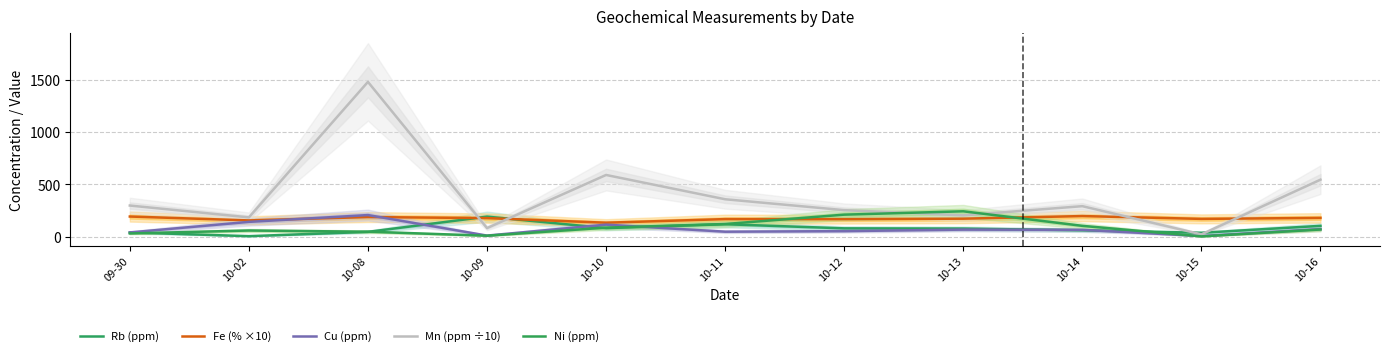

Reading left to right, extract all data points from this chart.

Rb (ppm): 09-30=42.3	10-02=6.6	10-08=47.5	10-09=193.0	10-10=83.4	10-11=120.5	10-12=81.2	10-13=78.9	10-14=62.7	10-15=38.8	10-16=105.0
Fe (% ×10): 09-30=194.0	10-02=157.0	10-08=189.0	10-09=179.0	10-10=135.0	10-11=169.5	10-12=169.0	10-13=173.5	10-14=198.5	10-15=171.5	10-16=181.0
Cu (ppm): 09-30=42.1	10-02=143.0	10-08=208.0	10-09=12.0	10-10=116.5	10-11=49.3	10-12=54.5	10-13=69.1	10-14=67.0	10-15=8.0	10-16=74.1
Mn (ppm ÷10): 09-30=299.0	10-02=186.0	10-08=1480.0	10-09=83.7	10-10=591.0	10-11=359.0	10-12=255.0	10-13=205.0	10-14=293.0	10-15=23.8	10-16=546.0
Ni (ppm): 09-30=32.5	10-02=60.6	10-08=49.1	10-09=10.9	10-10=87.9	10-11=122.5	10-12=212.0	10-13=244.0	10-14=105.0	10-15=4.3	10-16=70.2